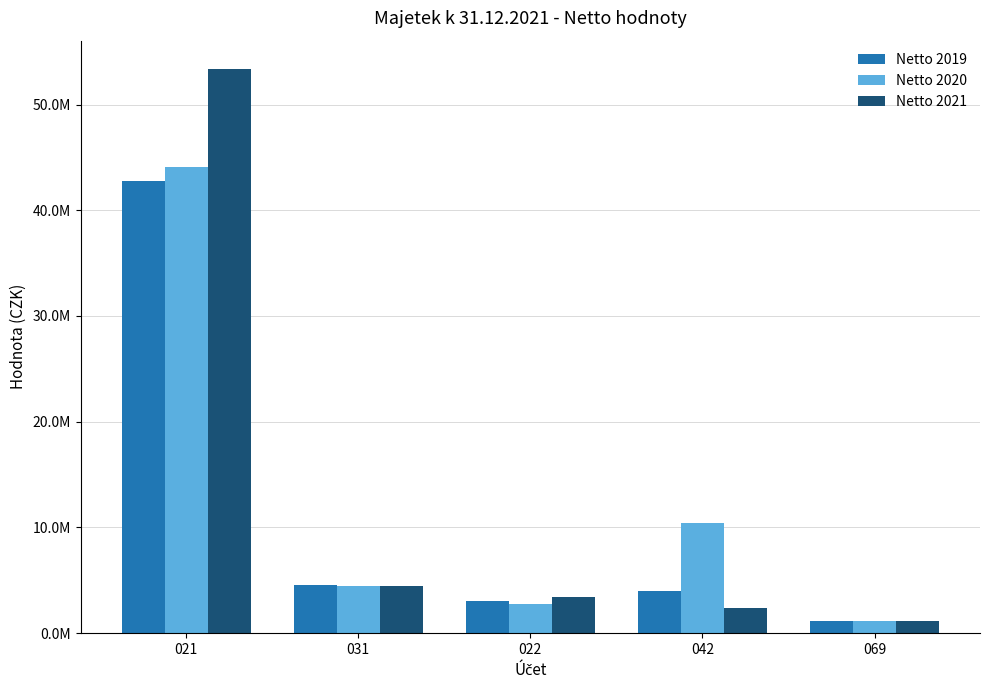

Which category has the highest value in the Netto 2021 series?

021